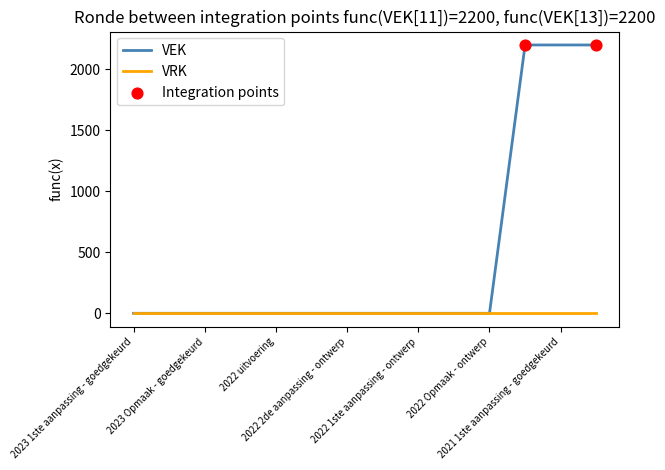

Which series has the largest range (max minus min)?

VEK